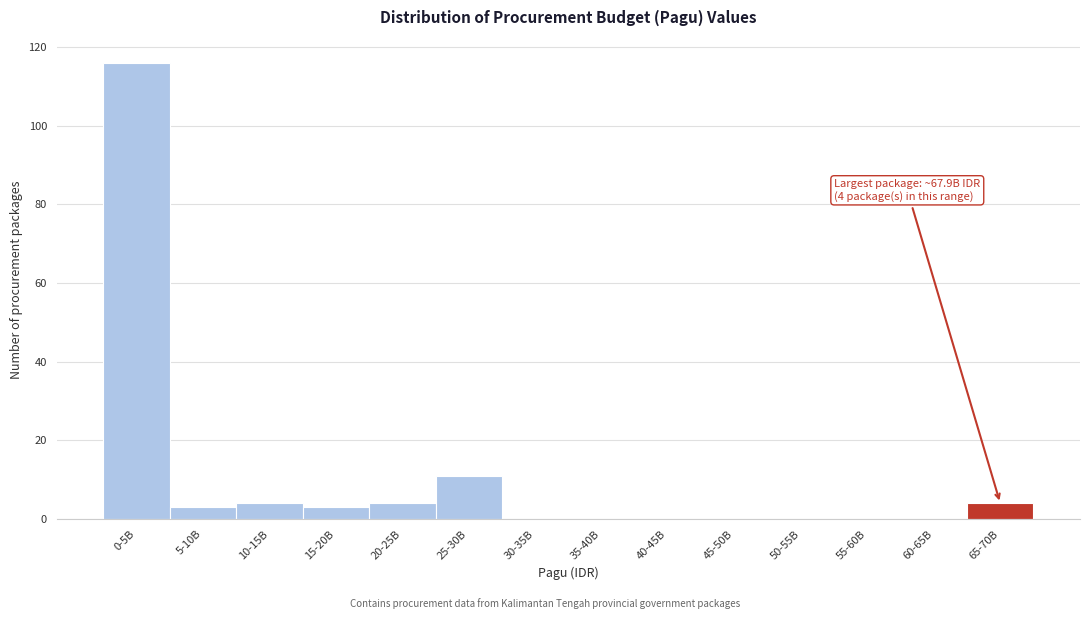

Reading right to left, list all the values displayed in this chart.

65-70B=4	60-65B=0	55-60B=0	50-55B=0	45-50B=0	40-45B=0	35-40B=0	30-35B=0	25-30B=11	20-25B=4	15-20B=3	10-15B=4	5-10B=3	0-5B=116